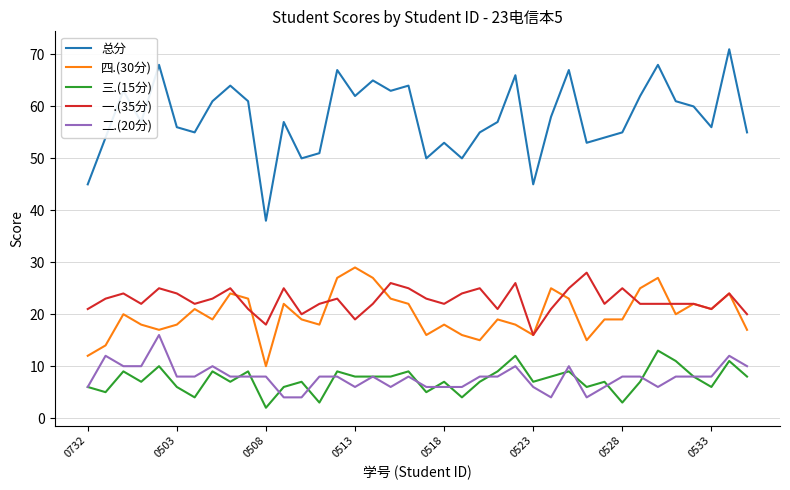

What is the sum of all 二.(20分) values?

298